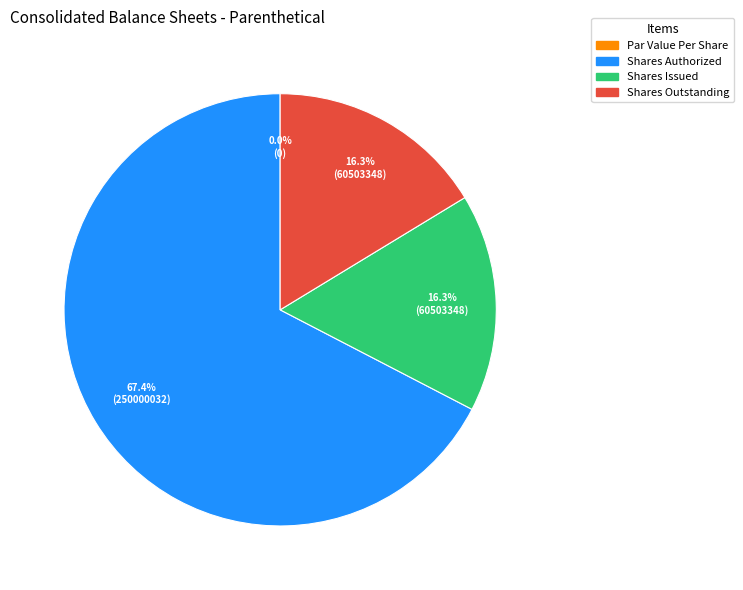

True or false: Common Stock, Shares, Issued accounts for 16% of the total.

True